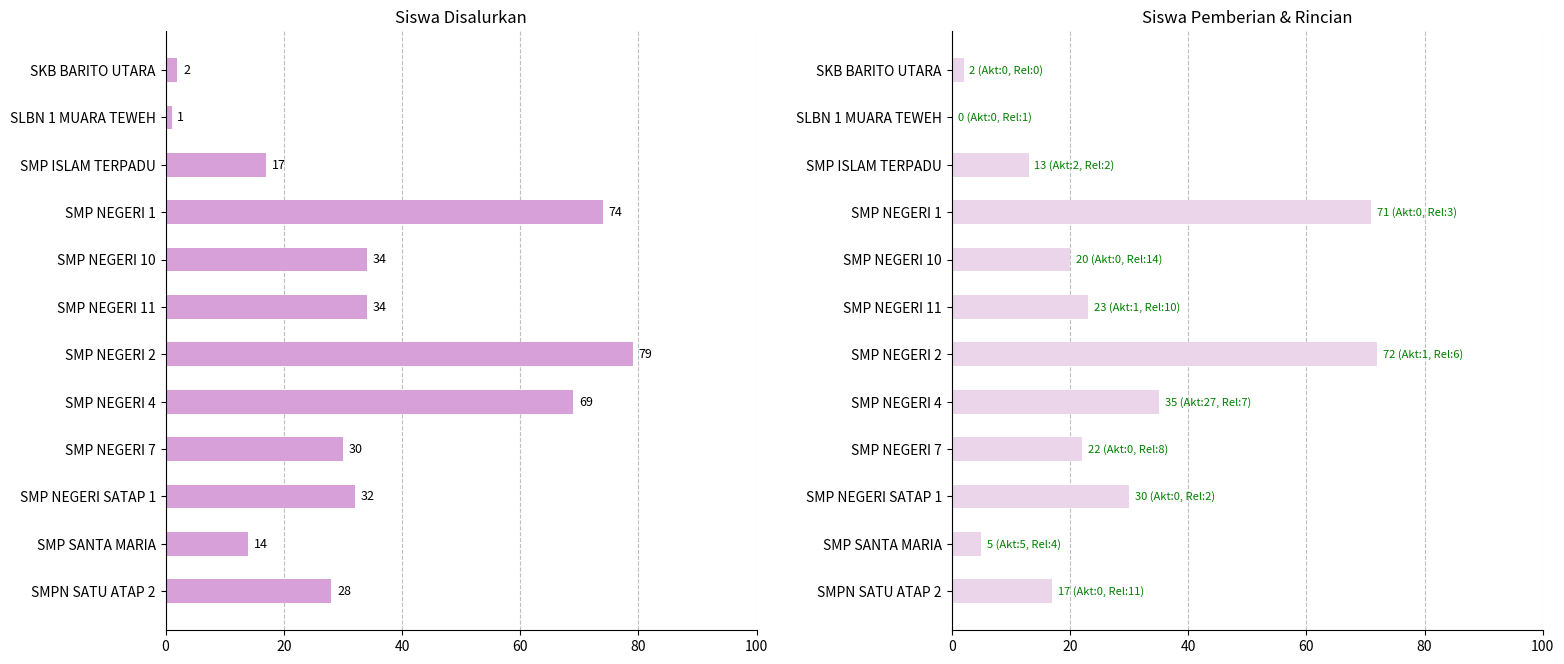

List the series in order of their peak value, highest first.

Siswa Disalurkan, Siswa Pemberian